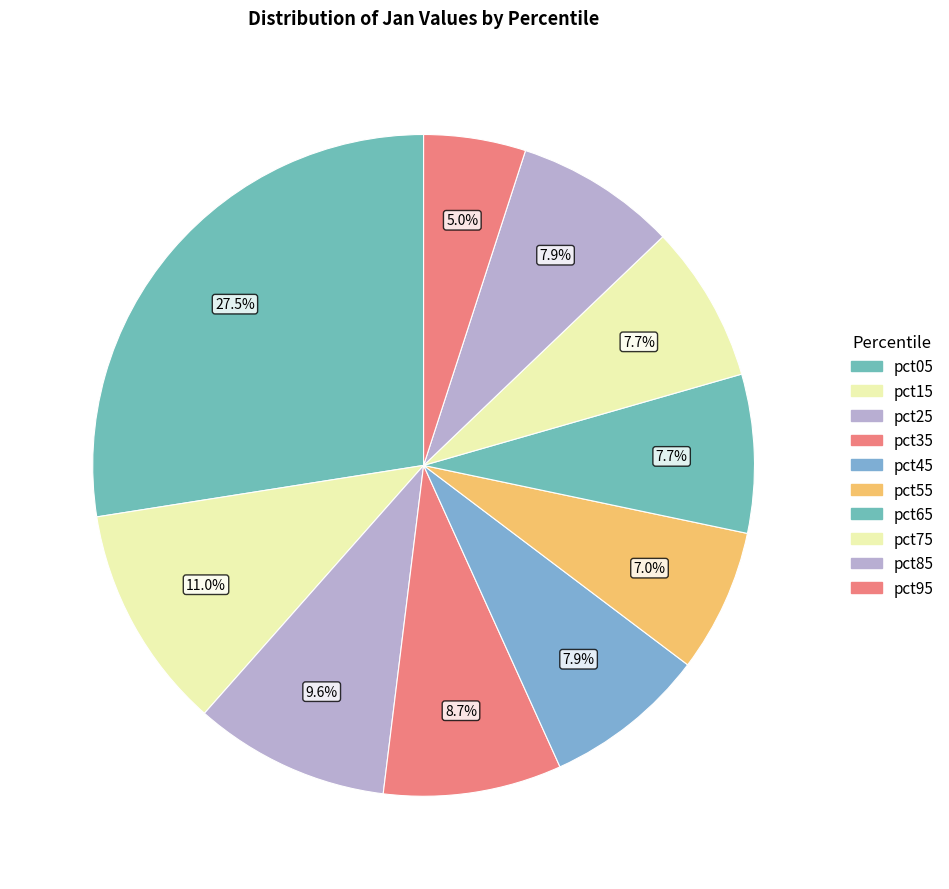

To the nearest percent, what percentage of the pie is pct65?

8%